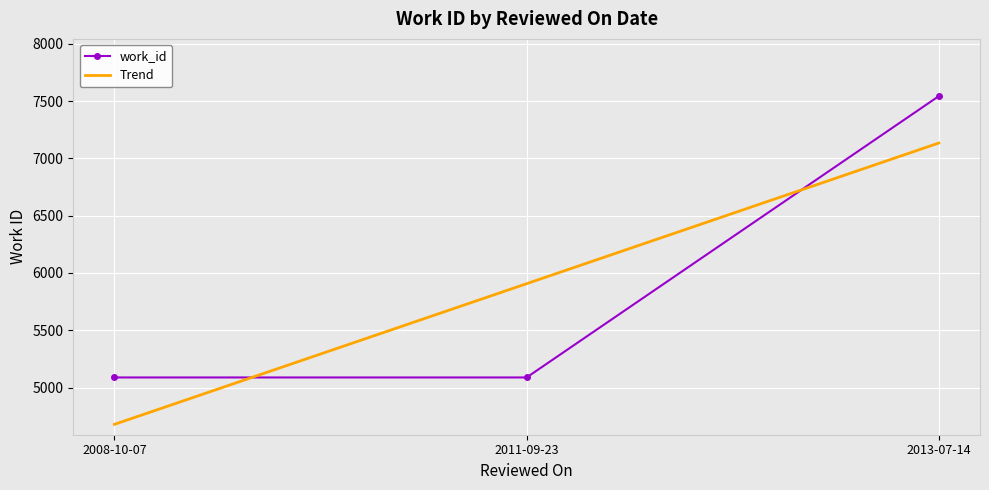

Count the number of categories in the chart.

3